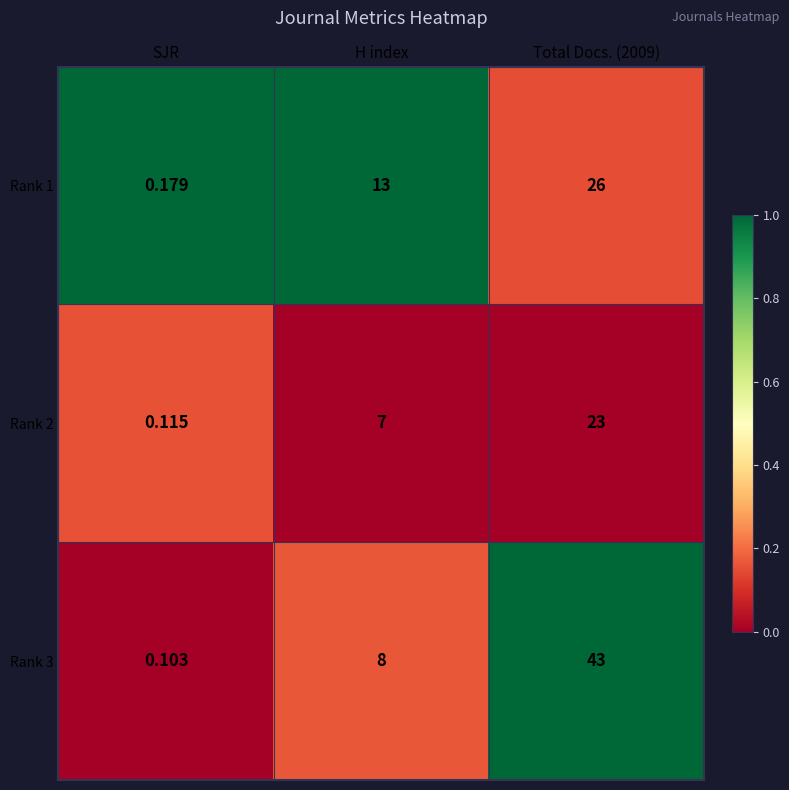

How many data points does each series have?

3